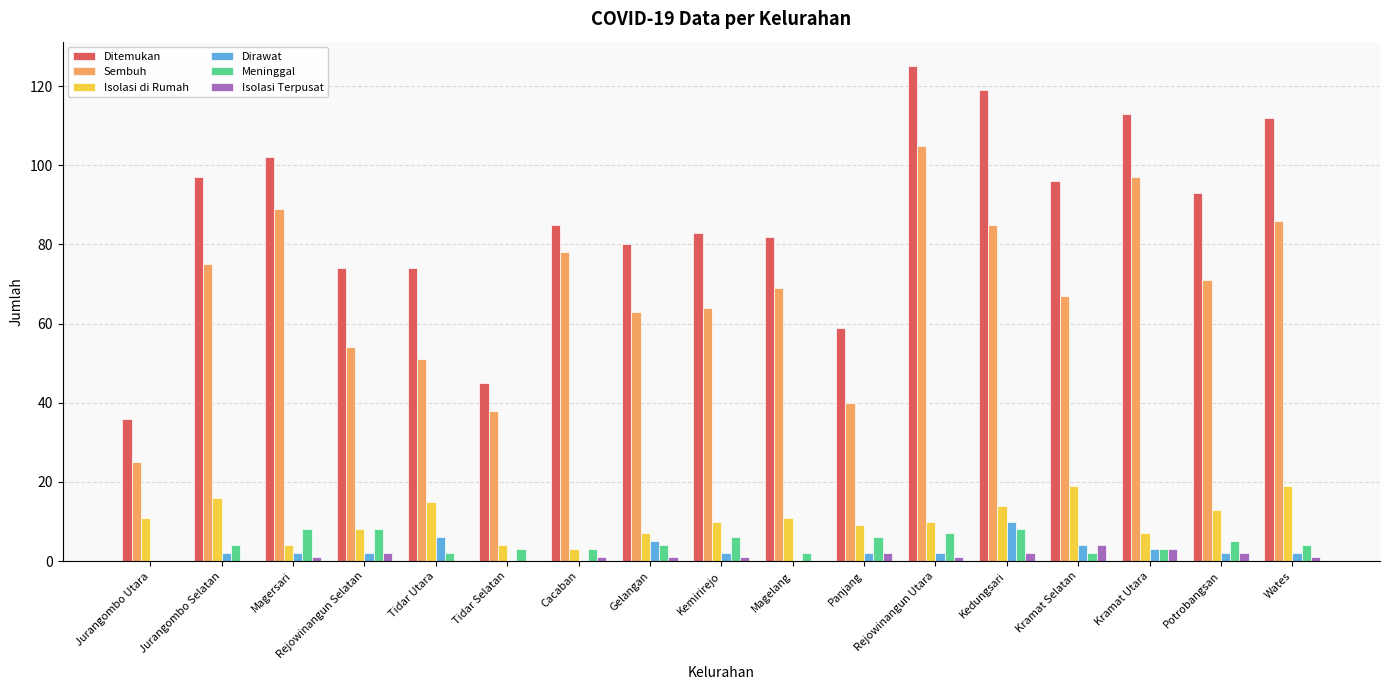

Reading left to right, list all the values displayed in this chart.

Ditemukan: Jurangombo Utara=36	Jurangombo Selatan=97	Magersari=102	Rejowinangun Selatan=74	Tidar Utara=74	Tidar Selatan=45	Cacaban=85	Gelangan=80	Kemirirejo=83	Magelang=82	Panjang=59	Rejowinangun Utara=125	Kedungsari=119	Kramat Selatan=96	Kramat Utara=113	Potrobangsan=93	Wates=112
Sembuh: Jurangombo Utara=25	Jurangombo Selatan=75	Magersari=89	Rejowinangun Selatan=54	Tidar Utara=51	Tidar Selatan=38	Cacaban=78	Gelangan=63	Kemirirejo=64	Magelang=69	Panjang=40	Rejowinangun Utara=105	Kedungsari=85	Kramat Selatan=67	Kramat Utara=97	Potrobangsan=71	Wates=86
Isolasi di Rumah: Jurangombo Utara=11	Jurangombo Selatan=16	Magersari=4	Rejowinangun Selatan=8	Tidar Utara=15	Tidar Selatan=4	Cacaban=3	Gelangan=7	Kemirirejo=10	Magelang=11	Panjang=9	Rejowinangun Utara=10	Kedungsari=14	Kramat Selatan=19	Kramat Utara=7	Potrobangsan=13	Wates=19
Dirawat: Jurangombo Utara=0	Jurangombo Selatan=2	Magersari=2	Rejowinangun Selatan=2	Tidar Utara=6	Tidar Selatan=0	Cacaban=0	Gelangan=5	Kemirirejo=2	Magelang=0	Panjang=2	Rejowinangun Utara=2	Kedungsari=10	Kramat Selatan=4	Kramat Utara=3	Potrobangsan=2	Wates=2
Meninggal: Jurangombo Utara=0	Jurangombo Selatan=4	Magersari=8	Rejowinangun Selatan=8	Tidar Utara=2	Tidar Selatan=3	Cacaban=3	Gelangan=4	Kemirirejo=6	Magelang=2	Panjang=6	Rejowinangun Utara=7	Kedungsari=8	Kramat Selatan=2	Kramat Utara=3	Potrobangsan=5	Wates=4
Isolasi Terpusat: Jurangombo Utara=0	Jurangombo Selatan=0	Magersari=1	Rejowinangun Selatan=2	Tidar Utara=0	Tidar Selatan=0	Cacaban=1	Gelangan=1	Kemirirejo=1	Magelang=0	Panjang=2	Rejowinangun Utara=1	Kedungsari=2	Kramat Selatan=4	Kramat Utara=3	Potrobangsan=2	Wates=1